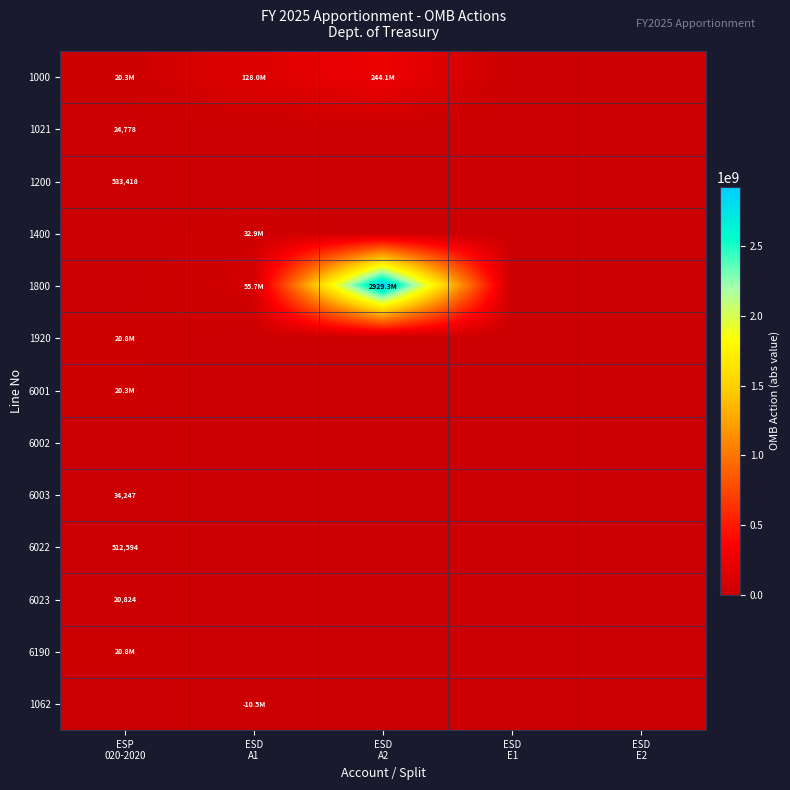

What is the total value across all series at ESD
A2?

3173471055